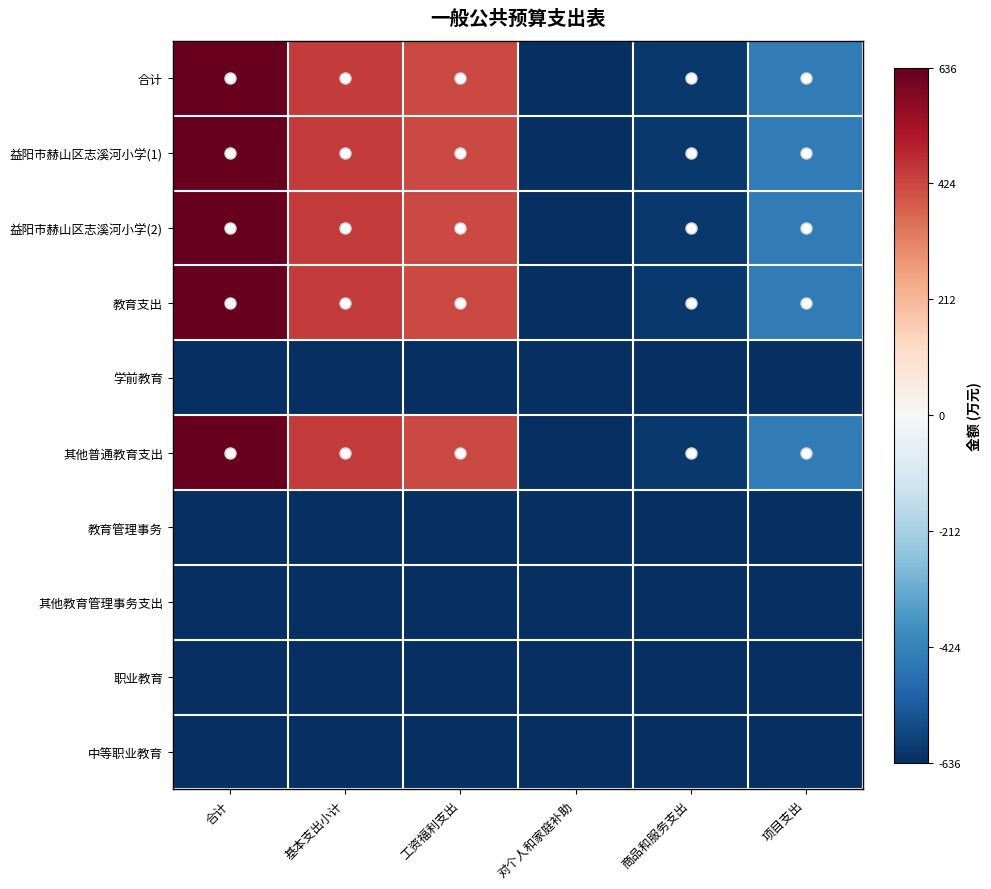

Reading left to right, what are all the values shown in this chart?

合计: 合计=0.7	基本支出小计=0.5	工资福利支出=0.4	对个人和家庭补助=-0.7	商品和服务支出=-0.6	项目支出=-0.5
益阳市赫山区志溪河小学(1): 合计=0.7	基本支出小计=0.5	工资福利支出=0.4	对个人和家庭补助=-0.7	商品和服务支出=-0.6	项目支出=-0.5
益阳市赫山区志溪河小学(2): 合计=0.7	基本支出小计=0.5	工资福利支出=0.4	对个人和家庭补助=-0.7	商品和服务支出=-0.6	项目支出=-0.5
教育支出: 合计=0.7	基本支出小计=0.5	工资福利支出=0.4	对个人和家庭补助=-0.7	商品和服务支出=-0.6	项目支出=-0.5
学前教育: 合计=-0.7	基本支出小计=-0.7	工资福利支出=-0.7	对个人和家庭补助=-0.7	商品和服务支出=-0.7	项目支出=-0.7
其他普通教育支出: 合计=0.7	基本支出小计=0.5	工资福利支出=0.4	对个人和家庭补助=-0.7	商品和服务支出=-0.6	项目支出=-0.5
教育管理事务: 合计=-0.7	基本支出小计=-0.7	工资福利支出=-0.7	对个人和家庭补助=-0.7	商品和服务支出=-0.7	项目支出=-0.7
其他教育管理事务支出: 合计=-0.7	基本支出小计=-0.7	工资福利支出=-0.7	对个人和家庭补助=-0.7	商品和服务支出=-0.7	项目支出=-0.7
职业教育: 合计=-0.7	基本支出小计=-0.7	工资福利支出=-0.7	对个人和家庭补助=-0.7	商品和服务支出=-0.7	项目支出=-0.7
中等职业教育: 合计=-0.7	基本支出小计=-0.7	工资福利支出=-0.7	对个人和家庭补助=-0.7	商品和服务支出=-0.7	项目支出=-0.7